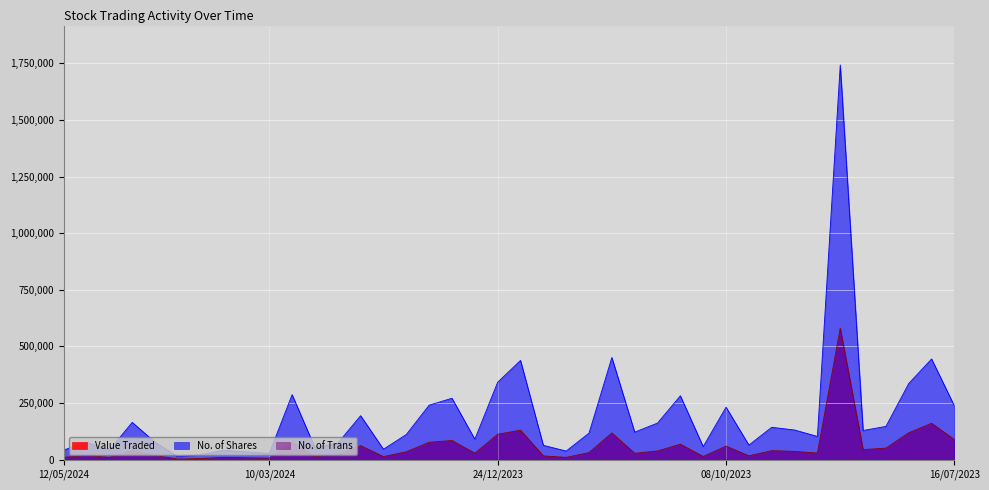

Is it true that No. of Shares equals 61408 at 17/03/2024?

False